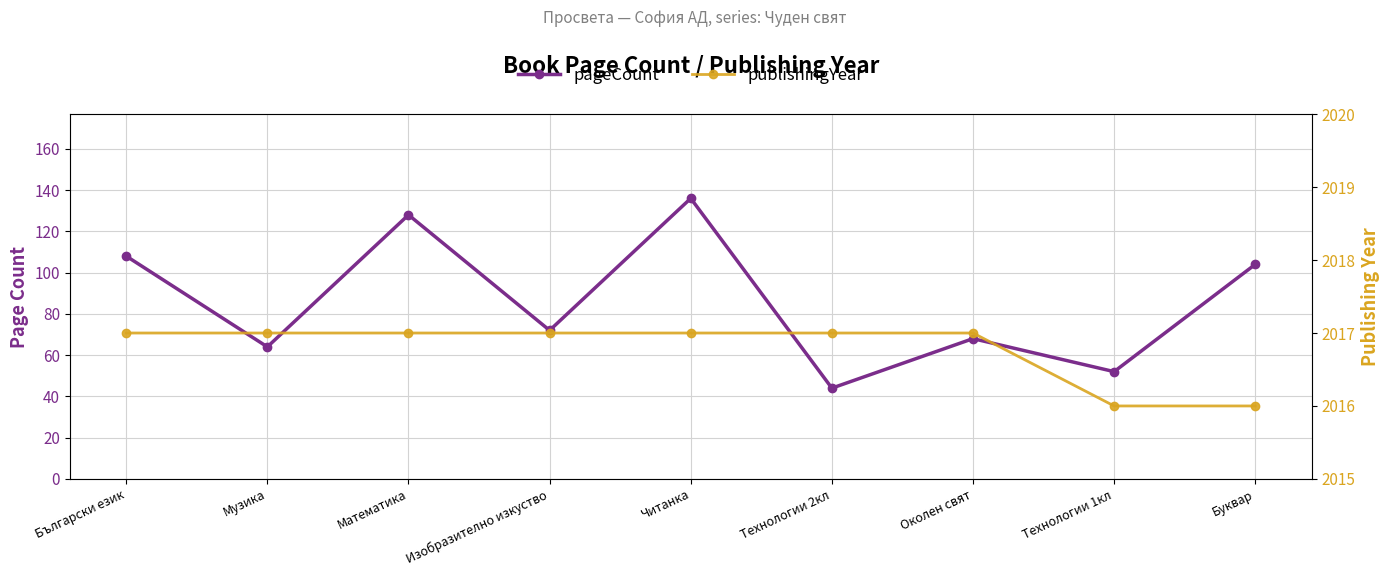

What is the label of the 8th point from the right?

Музика